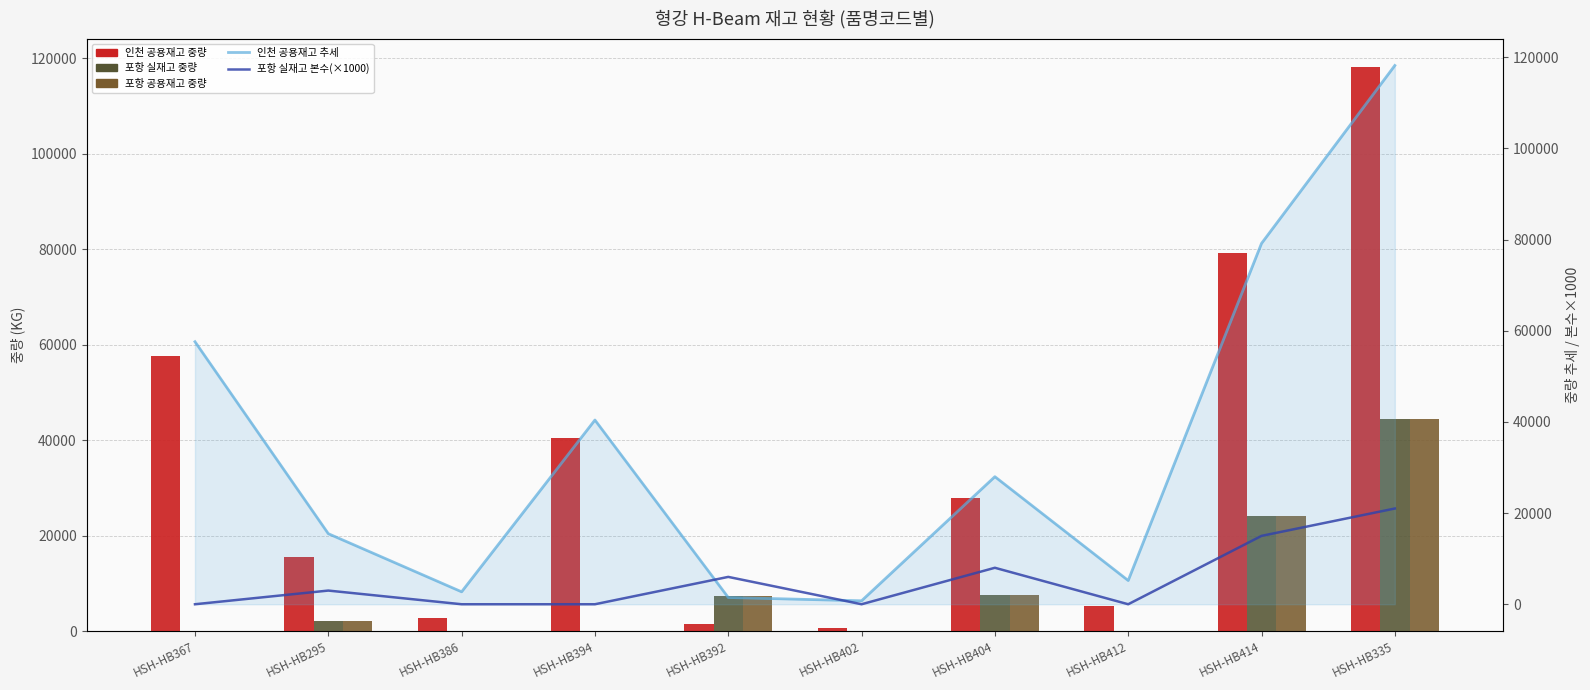

What is the total value across all series at HSH-HB295?

38346